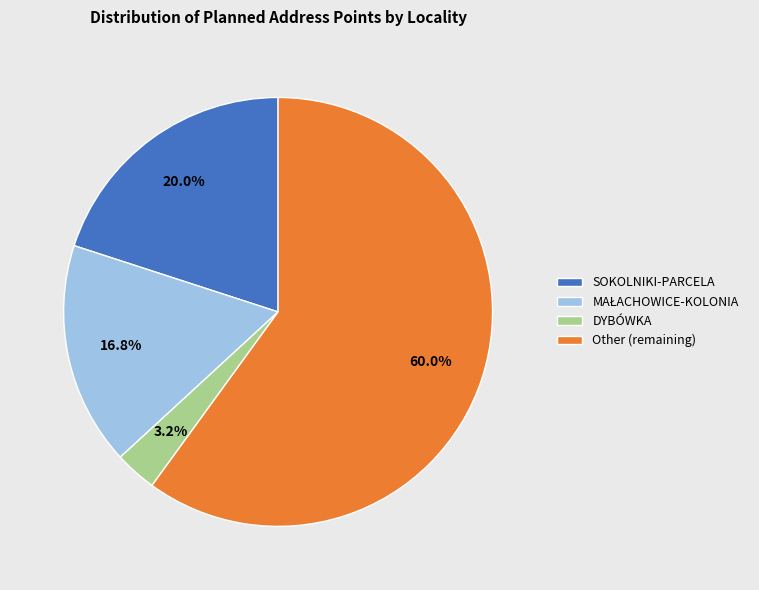

What is the total percentage of SOKOLNIKI-PARCELA and DYBÓWKA?

23.2%